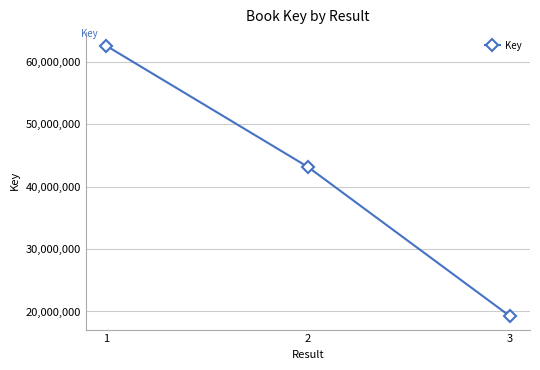

Approximately how many times larger is the value at 2 compared to 1?

0.7